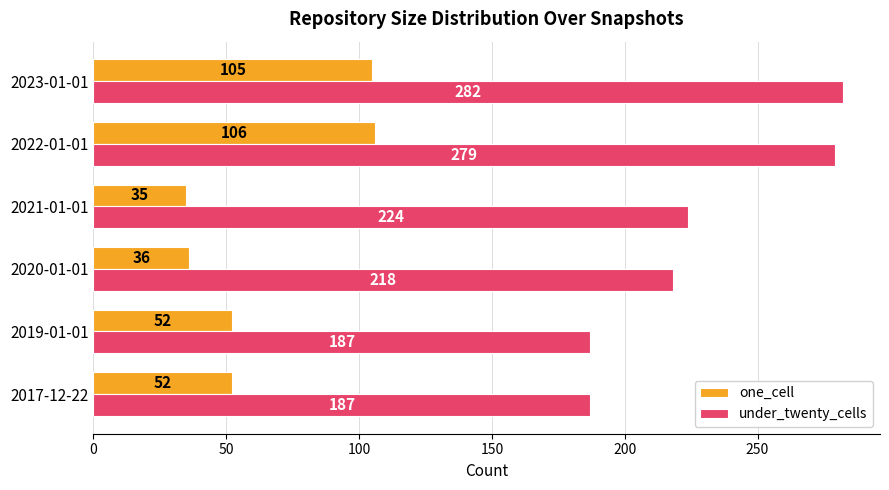

List the series in order of their overall mean, lowest first.

one_cell, under_twenty_cells